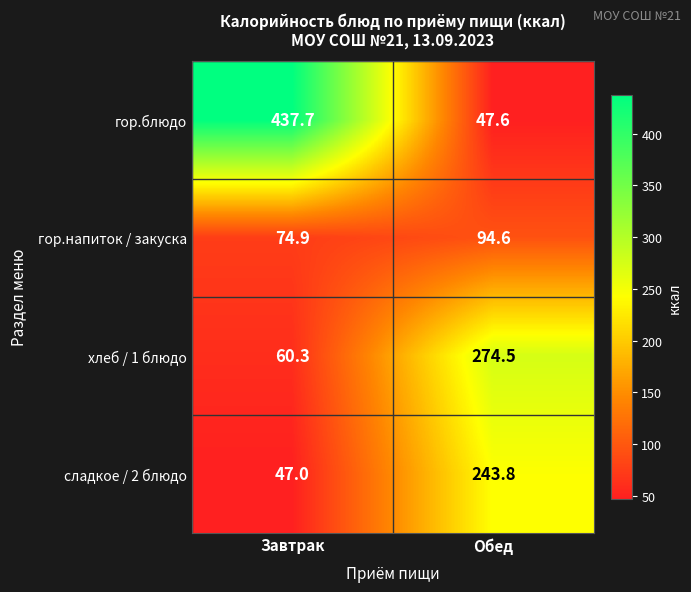

At Обед, list the series in order from largest to smallest.

хлеб / 1 блюдо, сладкое / 2 блюдо, гор.напиток / закуска, гор.блюдо